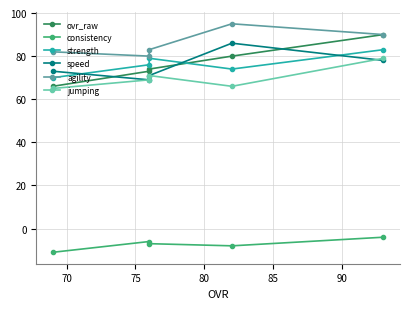

What are all the series names shown in the legend?

ovr_raw, consistency, strength, speed, agility, jumping